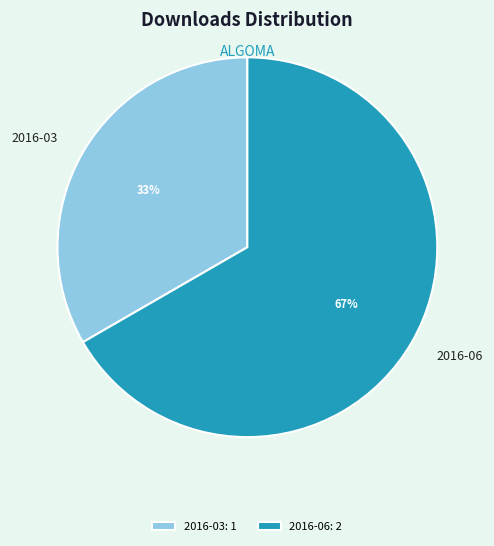

Is there any slice that represents more than half of the pie?

Yes